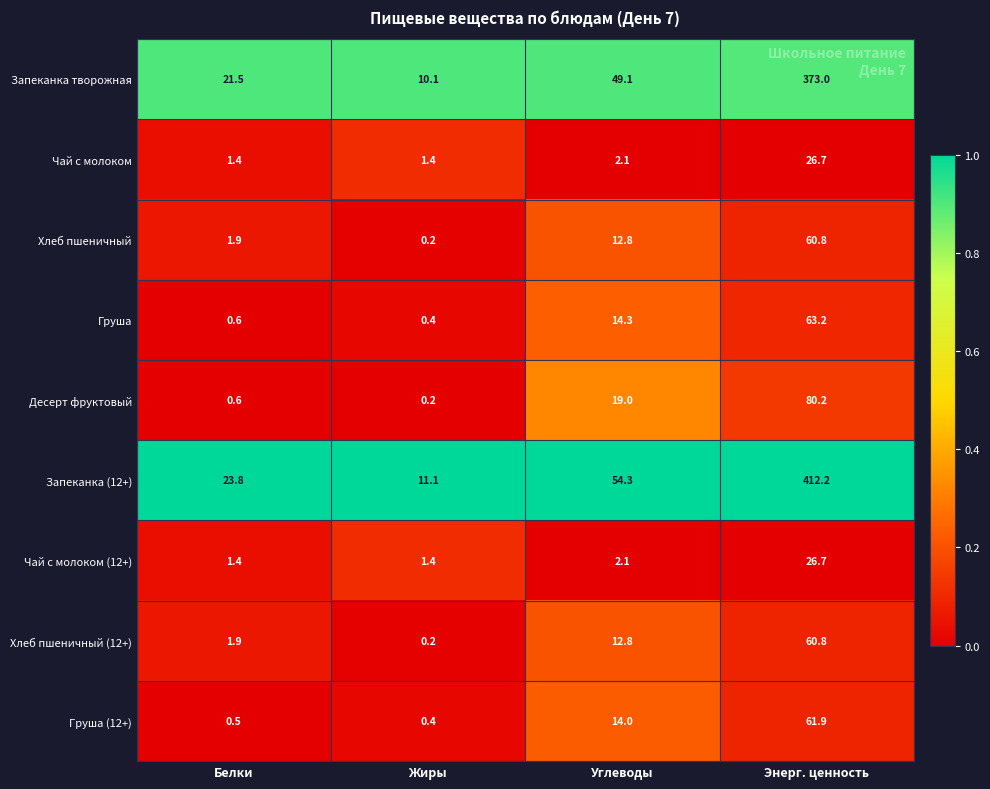

What is the total value across all series at Углеводы?

180.5